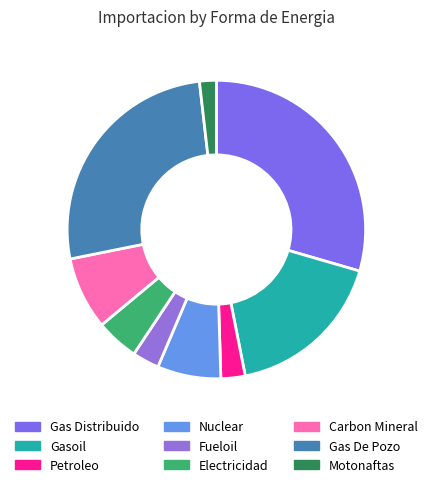

How many slices are in this pie chart?

9